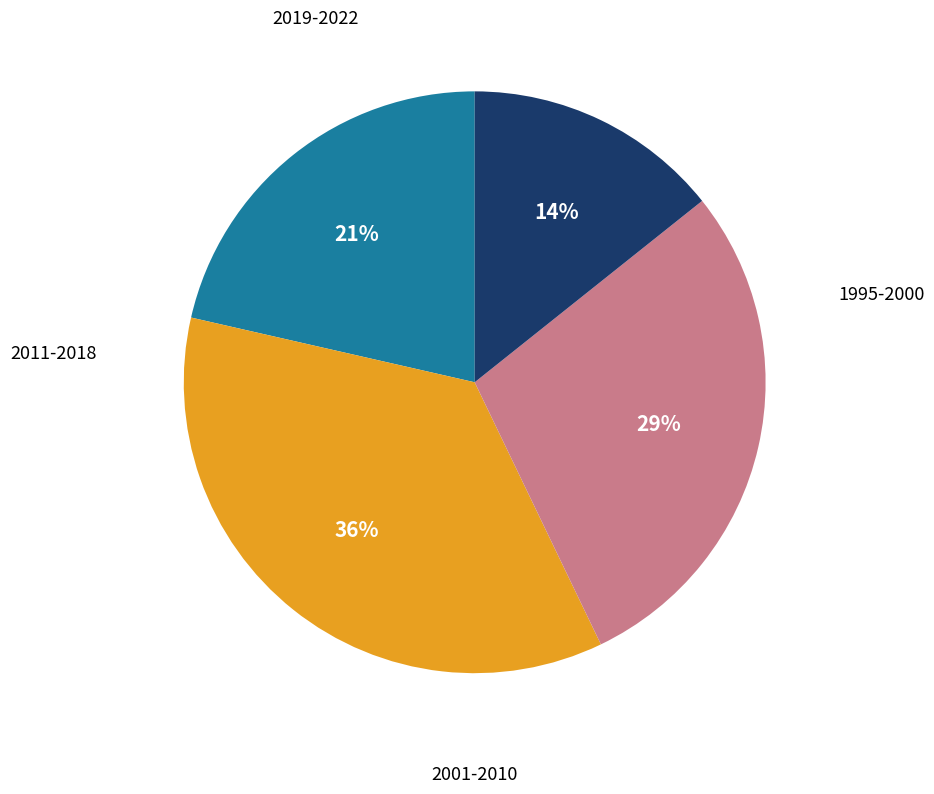

Is there a majority slice in this chart?

No